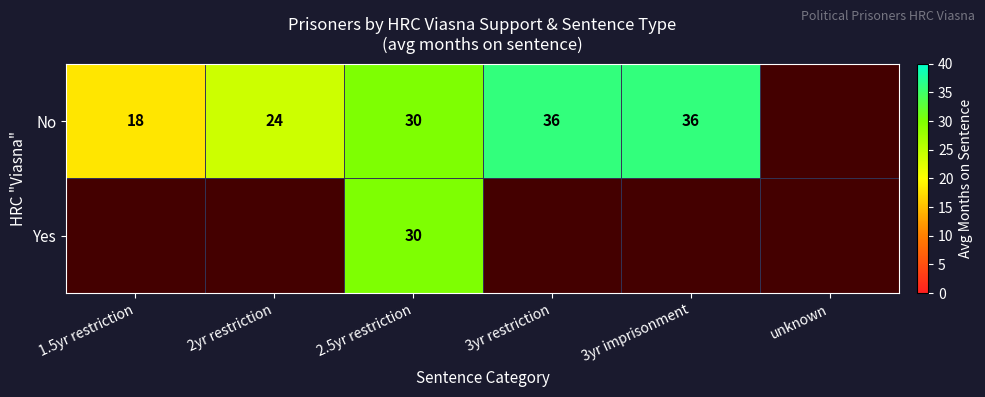

Is it true that No equals 30 at 2.5yr restriction?

True